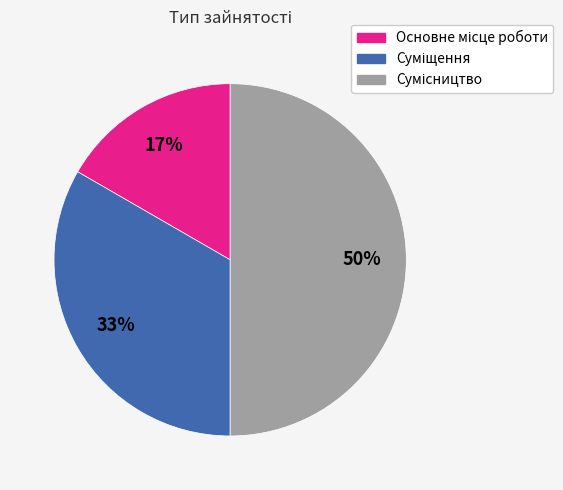

To the nearest percent, what is the average slice percentage?

33%